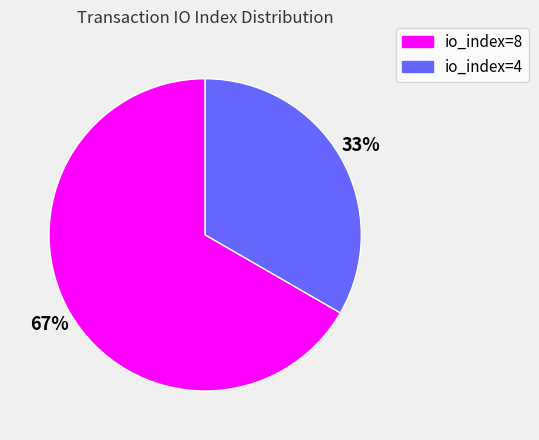

Count the number of slices in the pie.

2